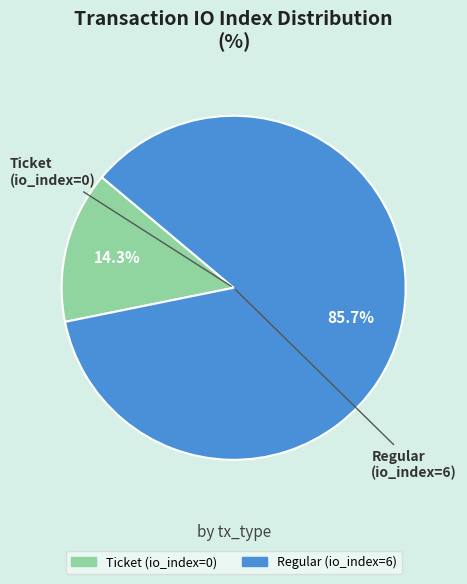

Which has a higher value, Ticket (io_index=0) or Regular (io_index=6)?

Regular (io_index=6)